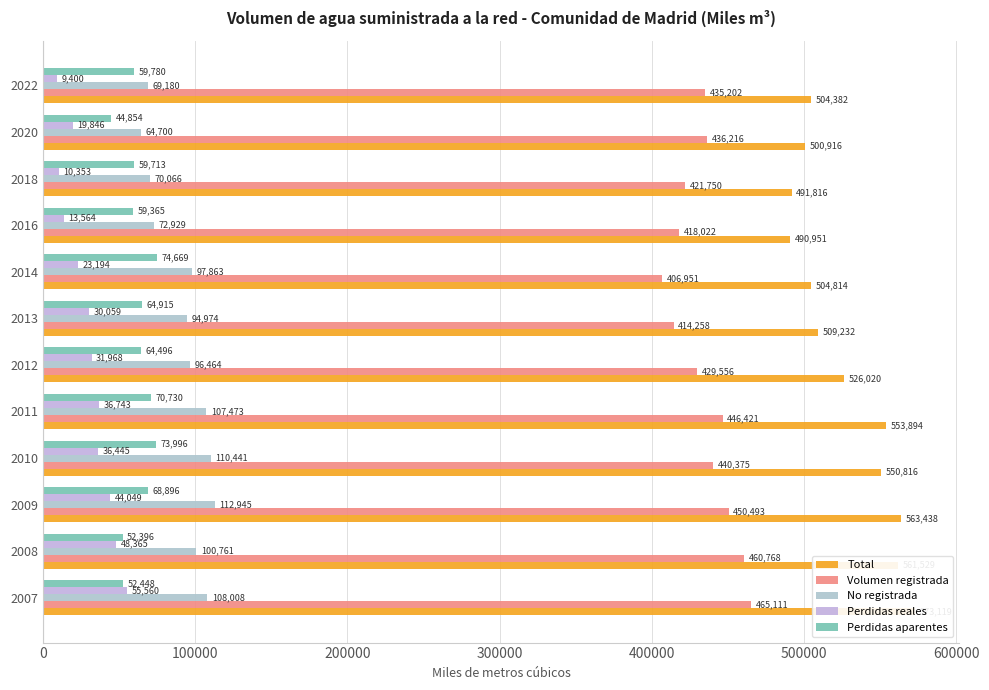

Is it true that Perdidas reales equals 47659 at 2013?

False